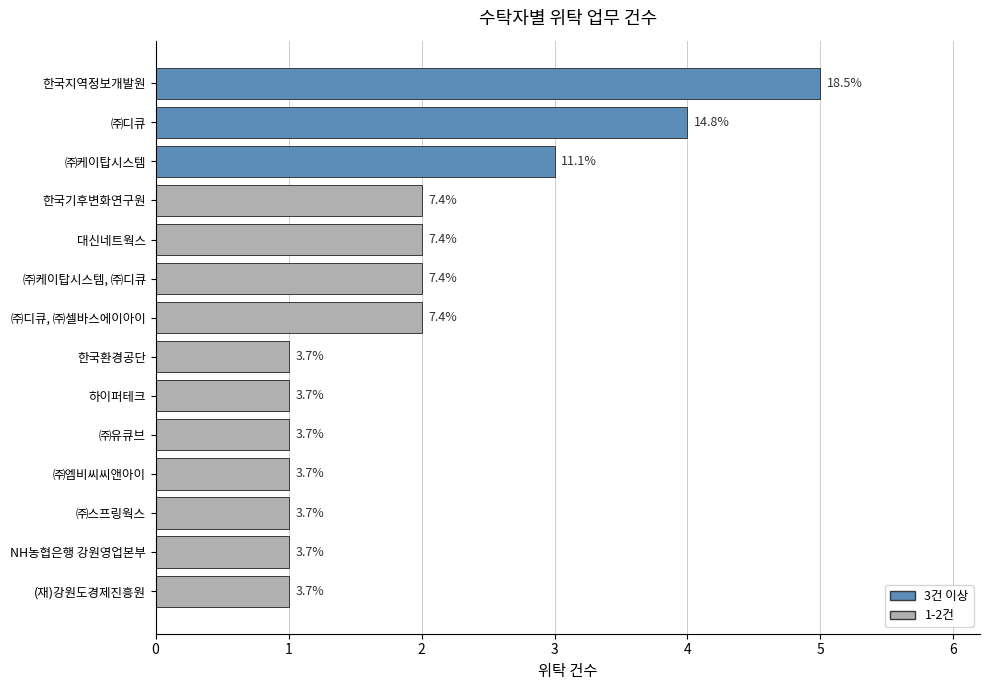

Does the chart contain any negative values?

No